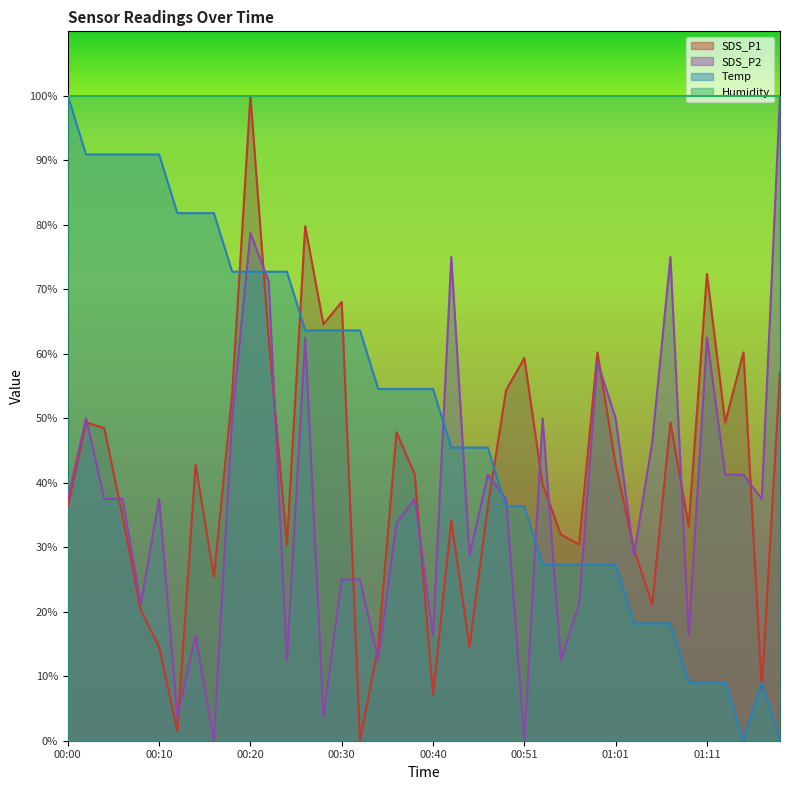

Rank the series at 00:12 from lowest to highest value.

SDS_P1, SDS_P2, Temp